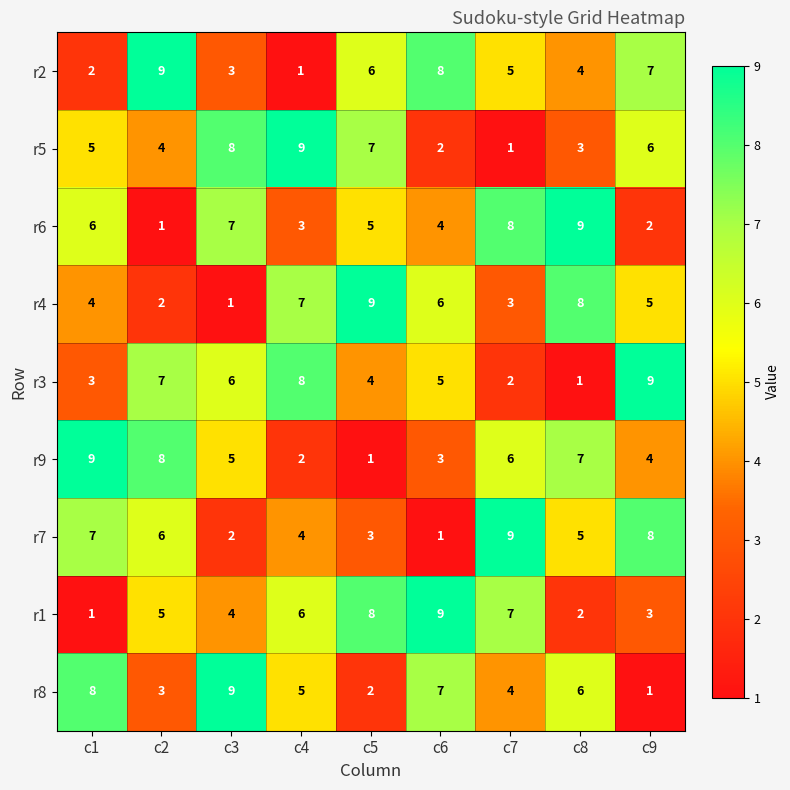

Which series changed the most between c4 and c7?

r5